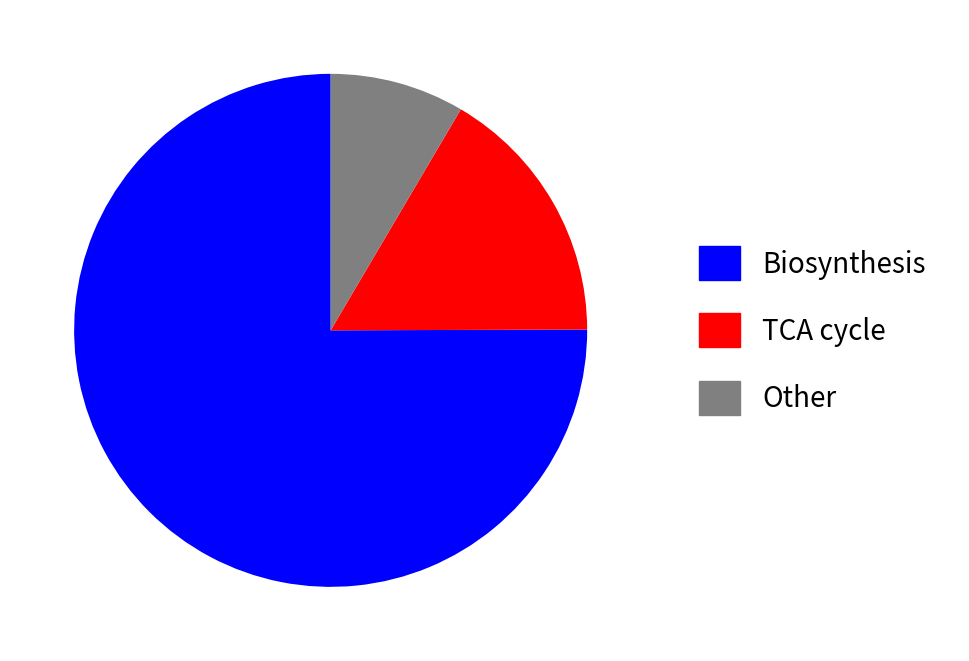

How many segments does this pie chart have?

3